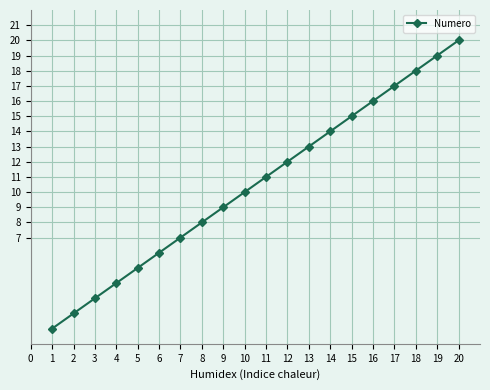

What is the minimum value shown in the chart?

1